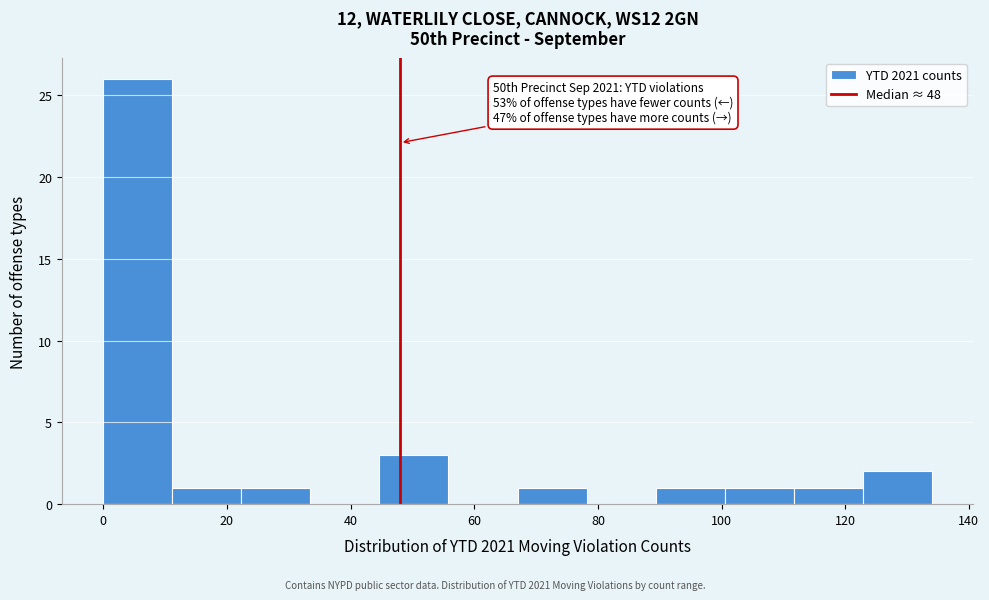

Which range on the x-axis has the tallest bar?

0 to 12